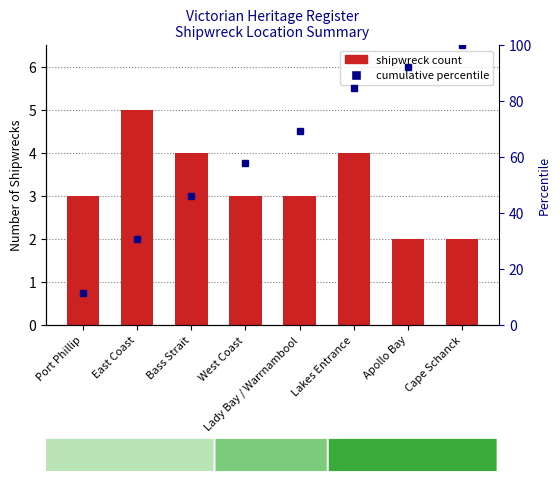

Rank the categories by value from highest to lowest.

East Coast, Bass Strait, Lakes Entrance, Port Phillip, West Coast, Lady Bay / Warrnambool, Apollo Bay, Cape Schanck